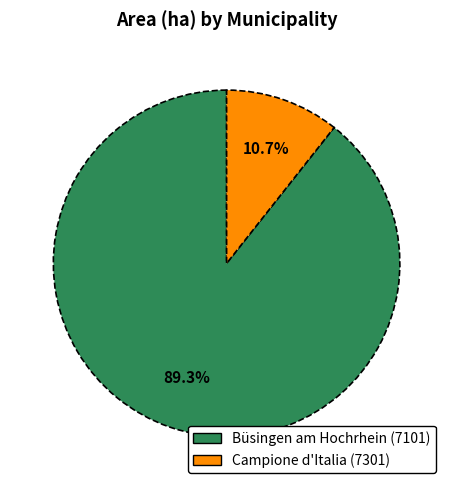

How many segments does this pie chart have?

2